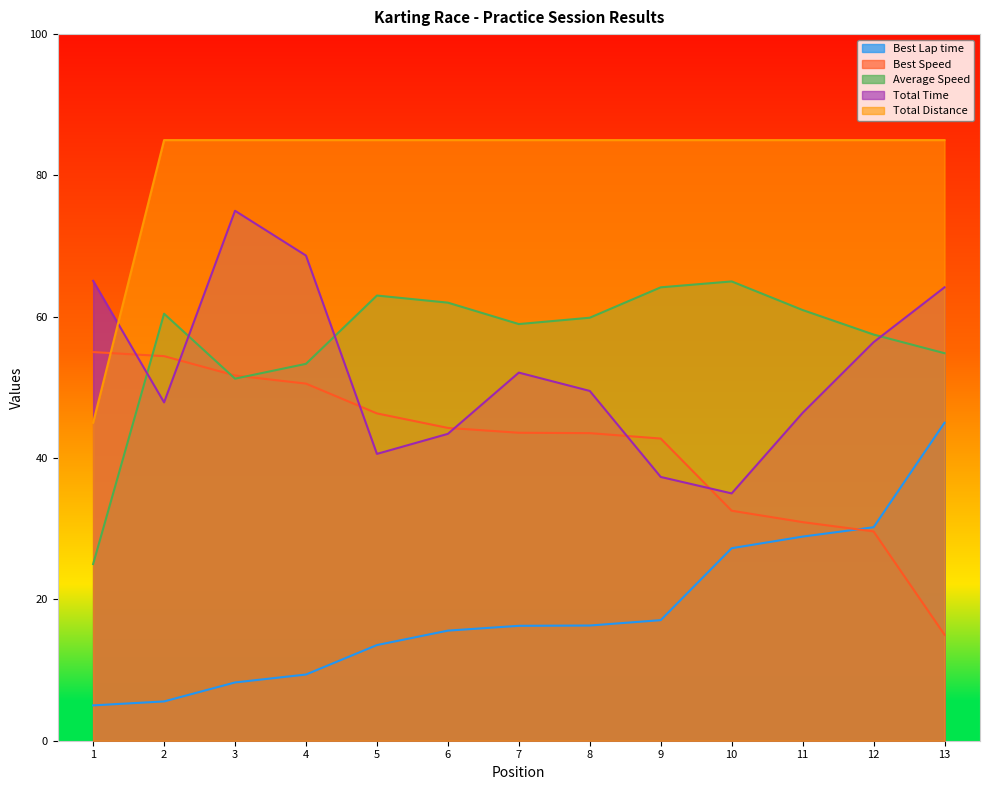

True or false: Best Speed has a value of 13.4 at 12.

False